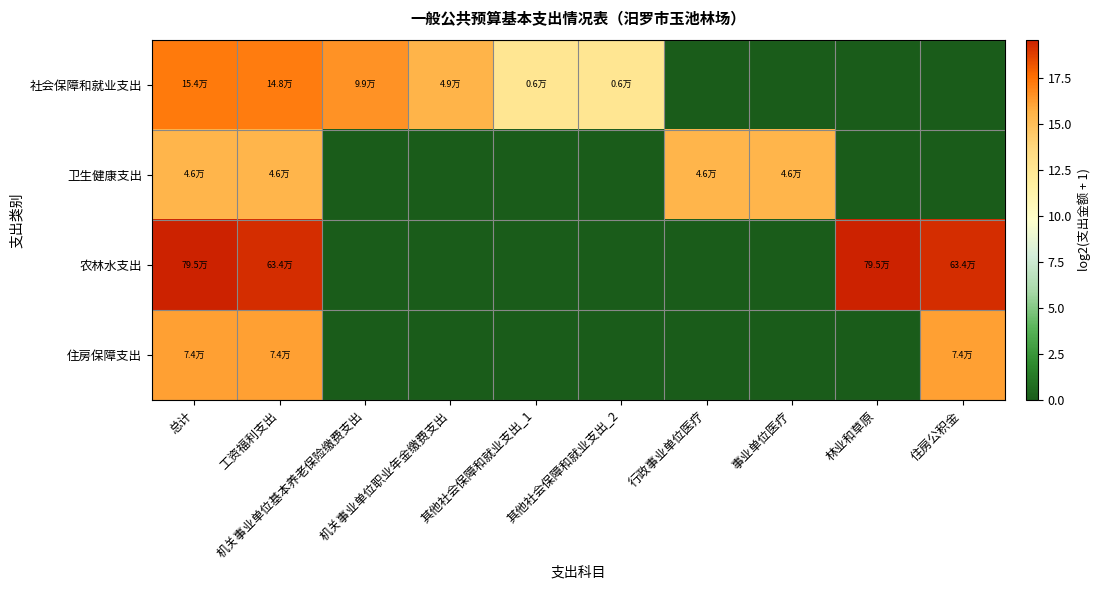

Rank the series by their maximum value, from highest to lowest.

农林水支出, 社会保障和就业支出, 住房保障支出, 卫生健康支出